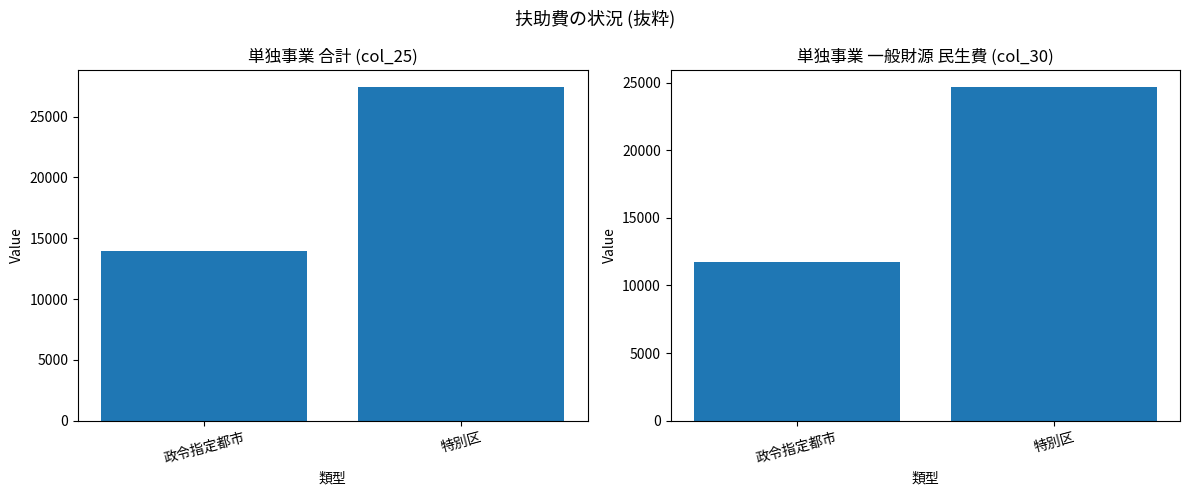

How many values in the col_30 series are below 24690?

1